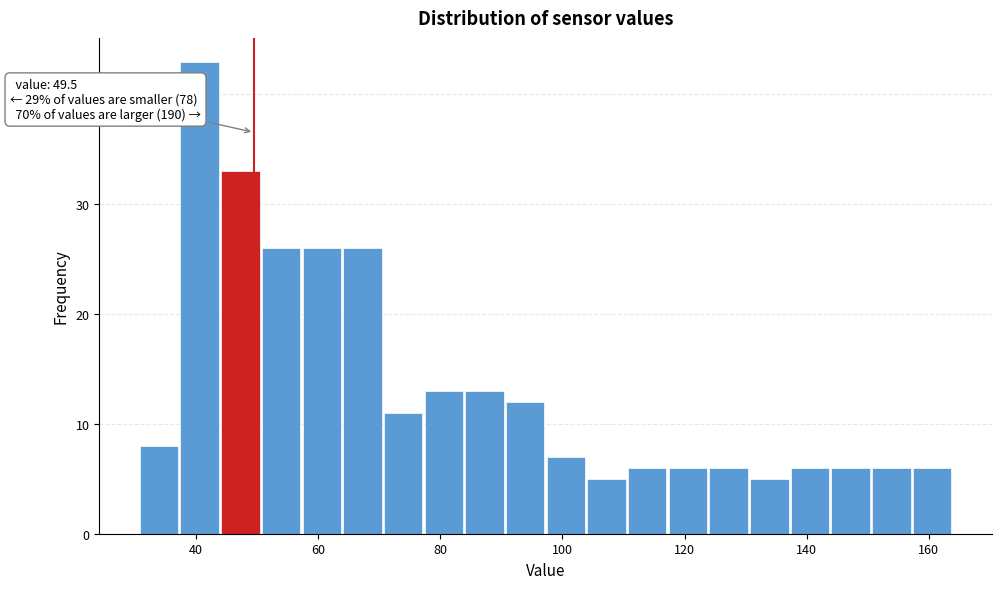

Read against the x-axis, roughly where is the centre of the tallest bar?

40